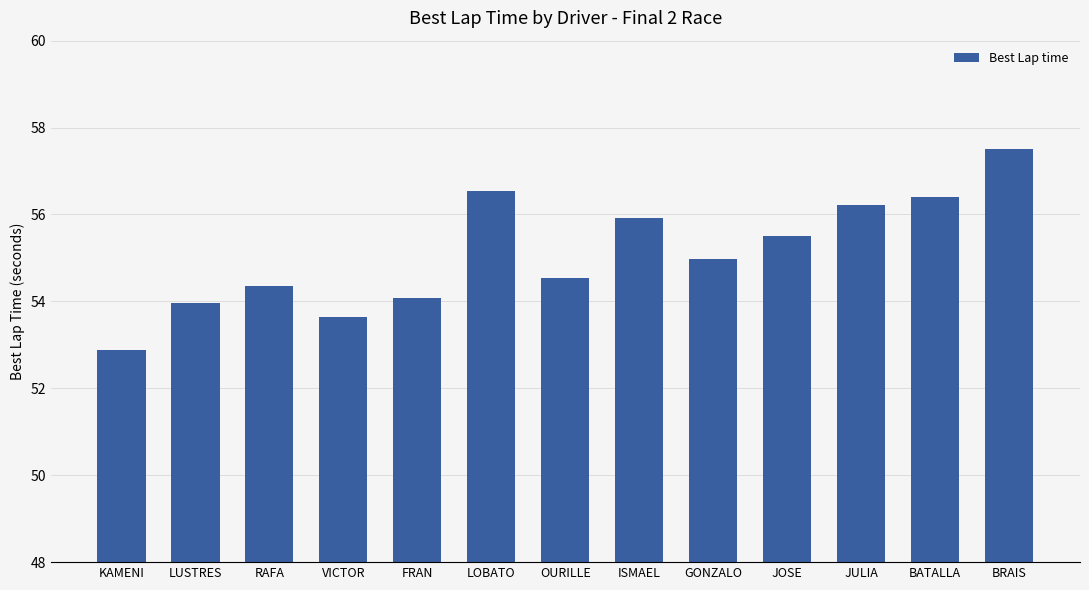

What is the sum of the values at BRAIS and GONZALO?

112.5